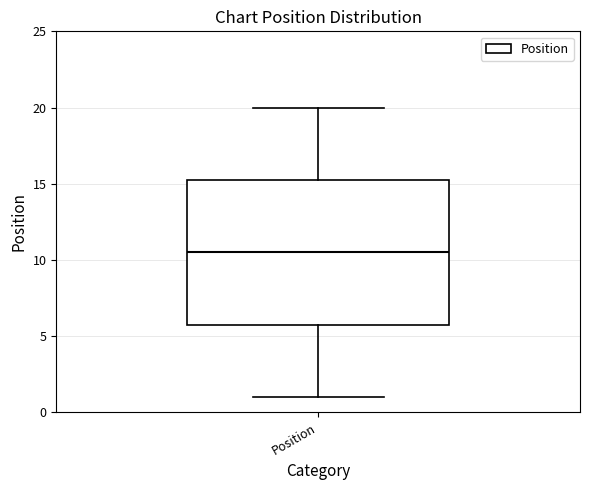

Read this box plot against the y-axis: the position of the median line, the range covered by the box, and the ends of both whiskers. The values are not printed on the chart, so give them approximately, as read against the axis.

median 10.5, box 6.0 to 15.5, whiskers 1.0 to 20.0